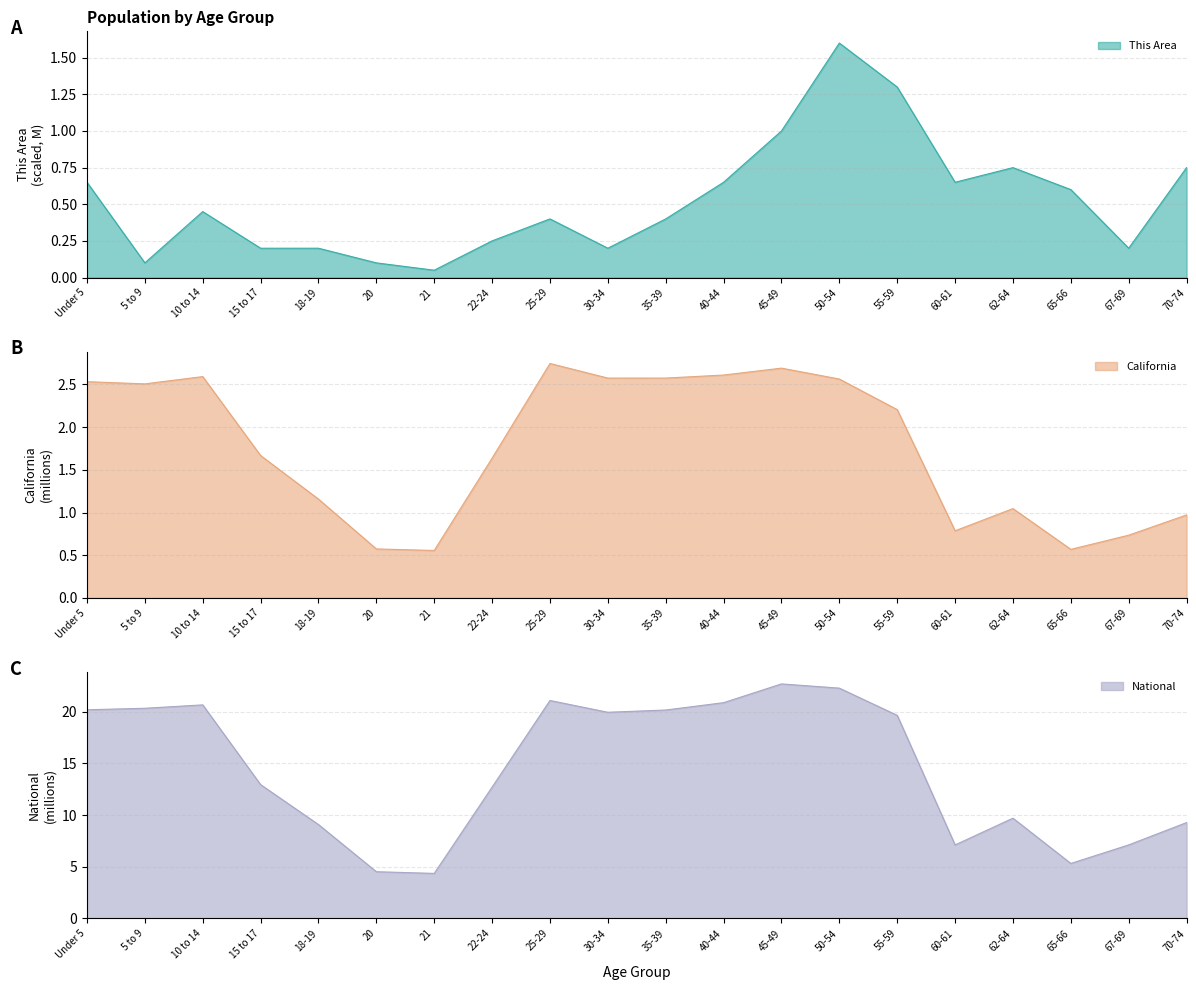

Which series has the largest total across all categories?

National